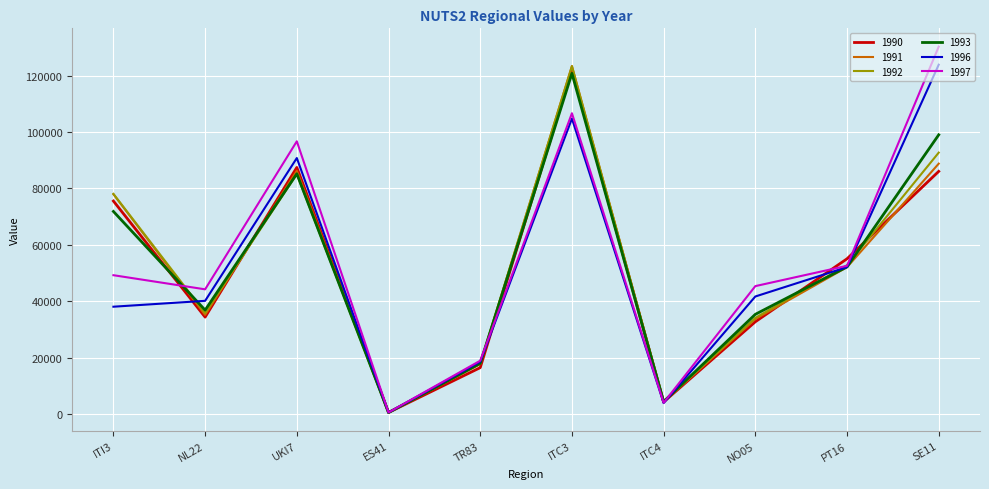

Reading left to right, transcribe all the data shown in this chart.

1990: ITI3=75517	NL22=34378	UKI7=87424	ES41=587	TR83=16468	ITC3=122007	ITC4=4308	NO05=32731	PT16=55051	SE11=86028
1991: ITI3=77929	NL22=35175	UKI7=86258	ES41=558	TR83=17710	ITC3=123373	ITC4=4400	NO05=33692	PT16=52070	SE11=88766
1992: ITI3=78059	NL22=35834	UKI7=85098	ES41=545	TR83=17875	ITC3=123305	ITC4=4464	NO05=34127	PT16=52769	SE11=92678
1993: ITI3=71826	NL22=36864	UKI7=85176	ES41=547	TR83=17987	ITC3=120747	ITC4=4428	NO05=35368	PT16=52188	SE11=98985
1996: ITI3=38066	NL22=40148	UKI7=90753	ES41=585	TR83=18564	ITC3=104734	ITC4=3919	NO05=41687	PT16=52096	SE11=123839
1997: ITI3=49230	NL22=44225	UKI7=96681	ES41=599	TR83=18938	ITC3=106629	ITC4=4031	NO05=45364	PT16=52567	SE11=130238